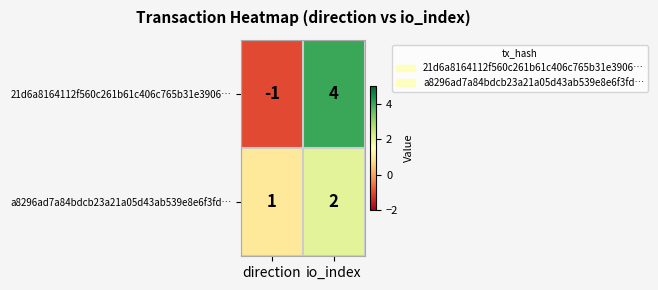

Rank the series by their maximum value, from lowest to highest.

a8296ad7a84bdcb23a21a05d43ab539e8e6f3fd…, 21d6a8164112f560c261b61c406c765b31e3906…